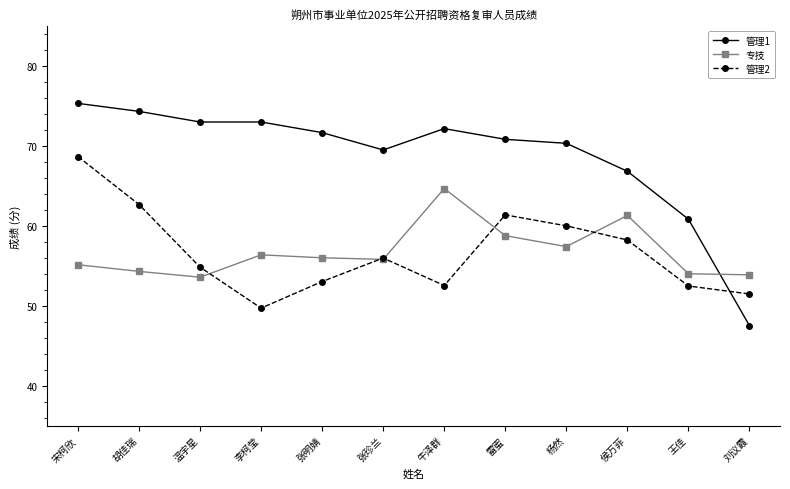

In 管理2, how many points are higher than both neighbors (excluding endpoints)?

2